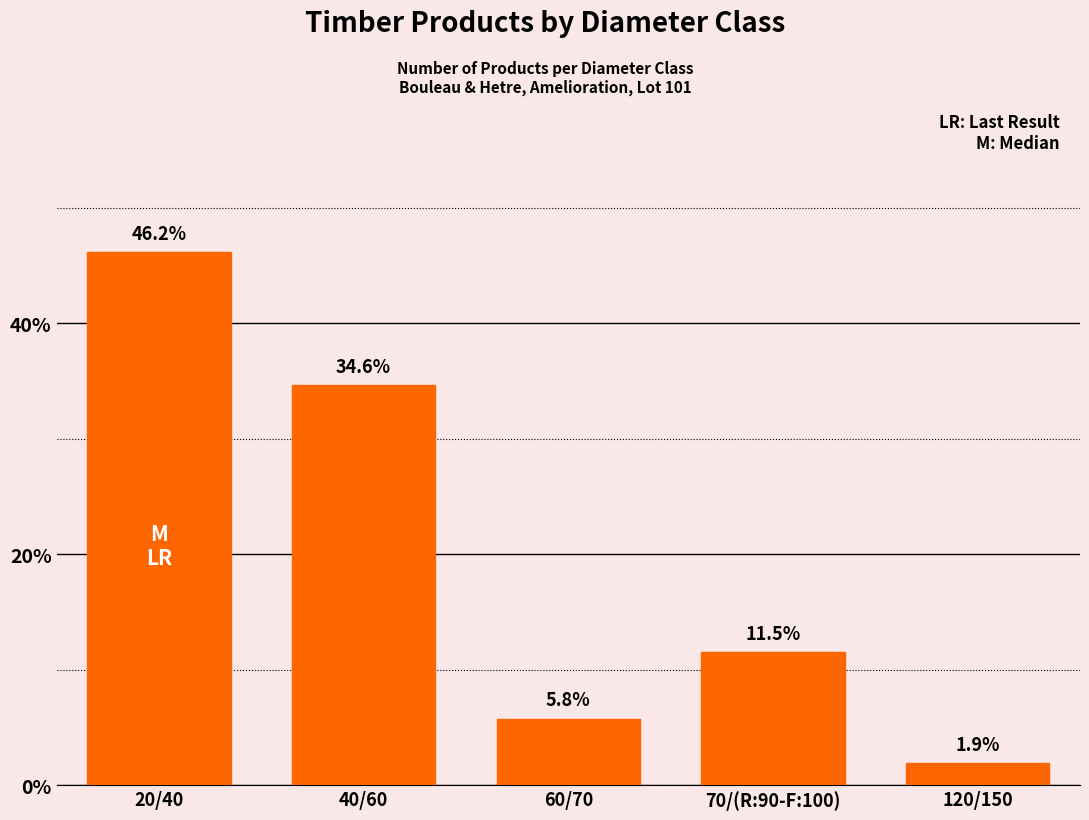

What position from the right is 40/60?

4